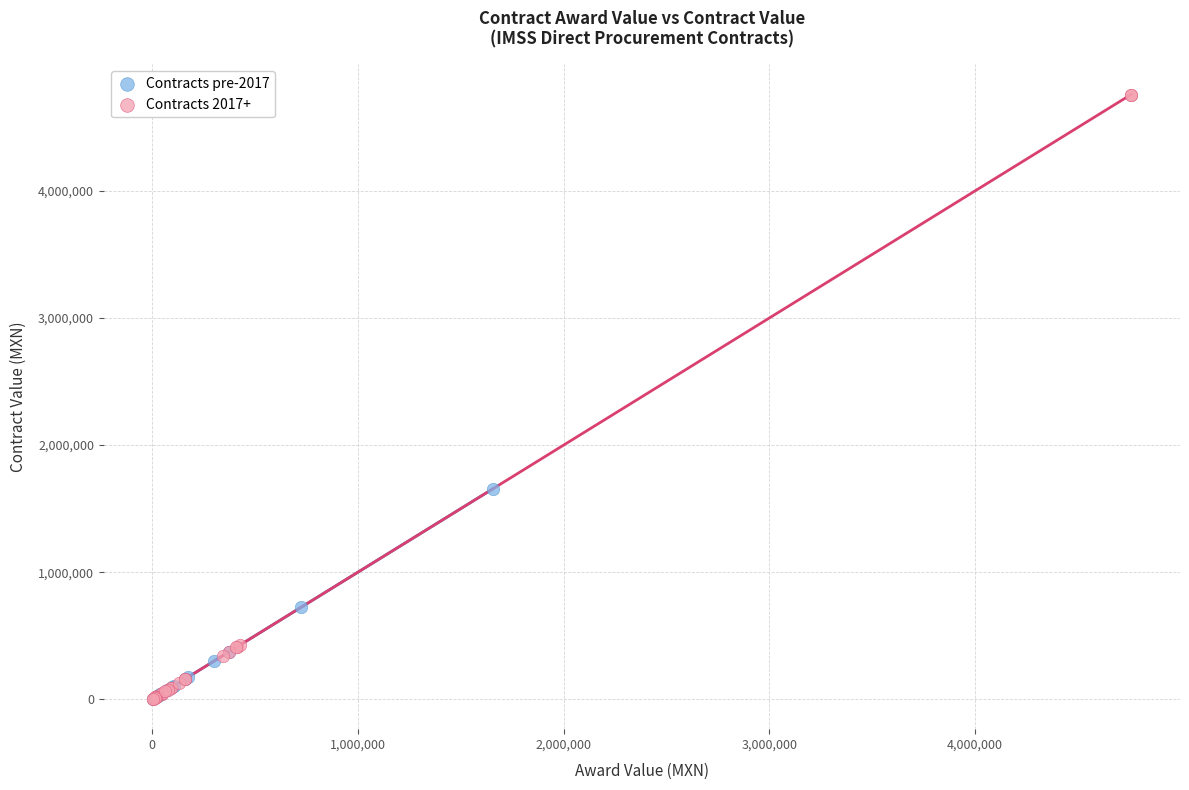

Which series has the largest Y range (max minus min)?

Contracts 2017+